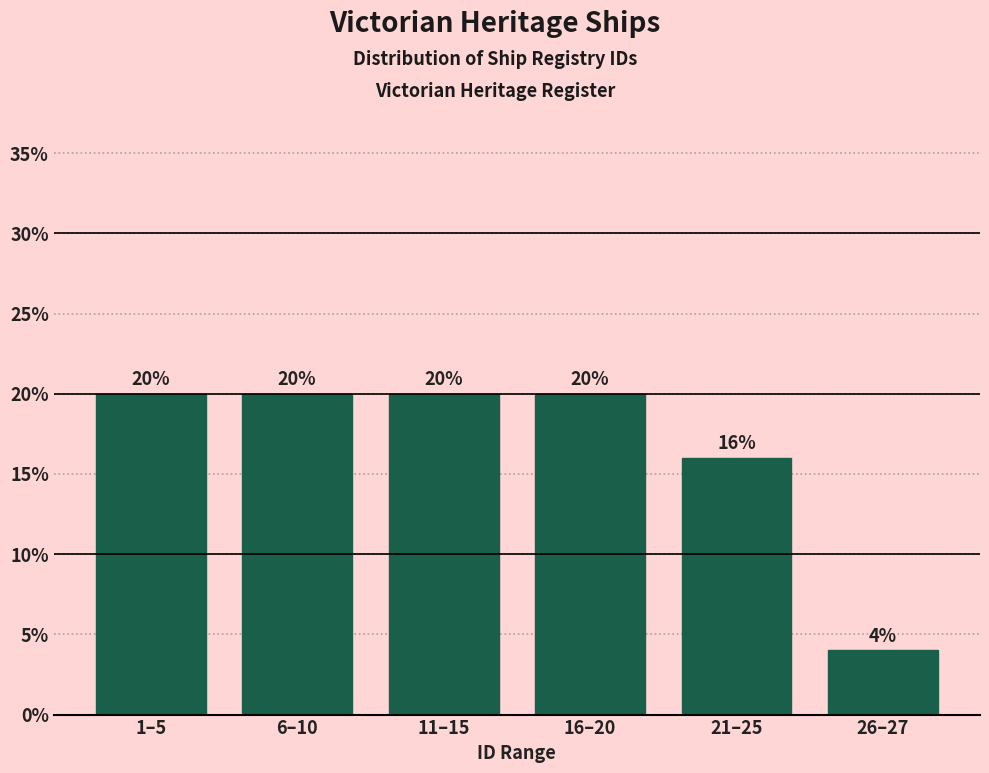

Reading left to right, extract all data points from this chart.

1–5=20	6–10=20	11–15=20	16–20=20	21–25=16	26–27=4